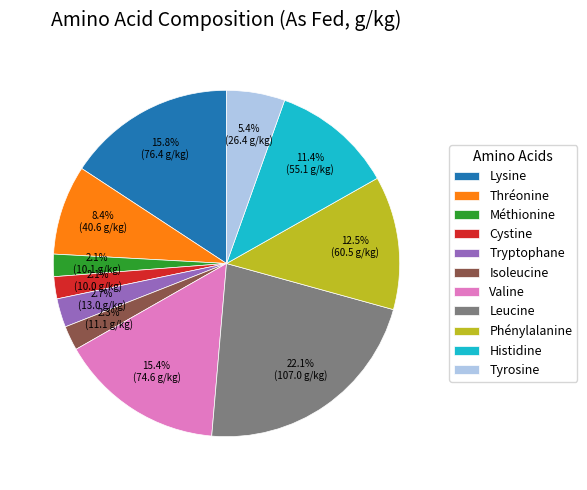

Is there a majority slice in this chart?

No